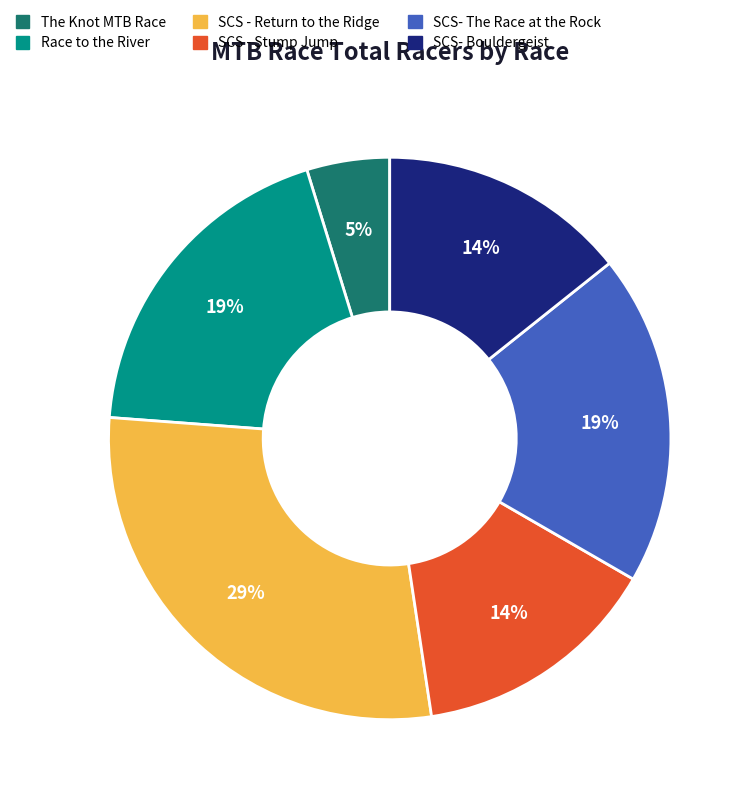

The Race to the River slice represents 19% of the pie. True or false?

True